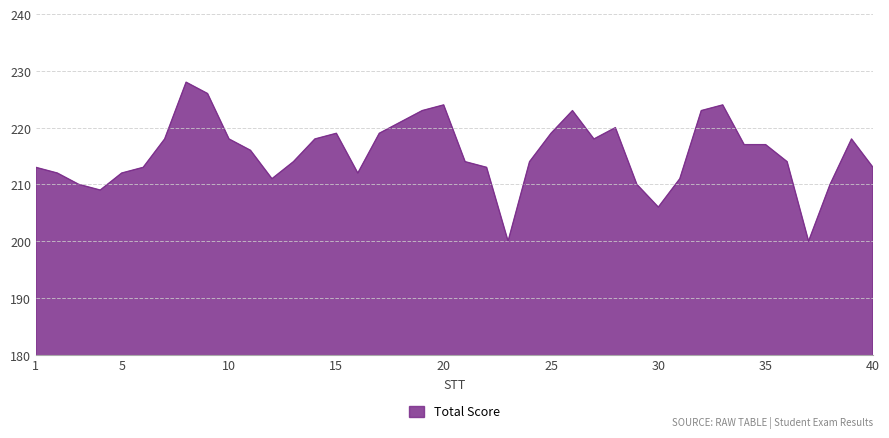

How many distinct data groups are displayed?

1